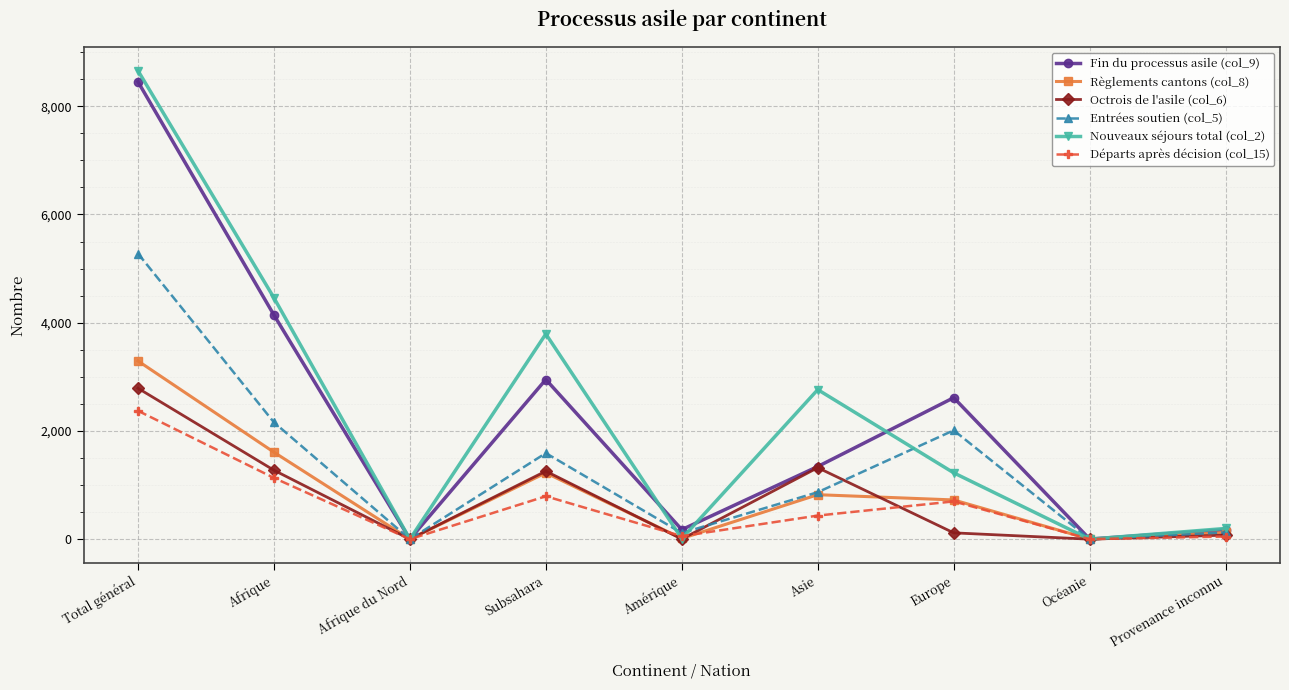

What is the average value of the Fin du processus asile (col_9) series?

2206